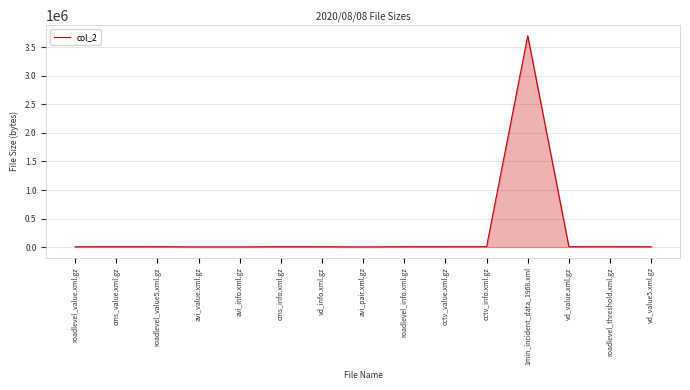

Which category has the highest value across all series?

1min_incident_data_1968.xml